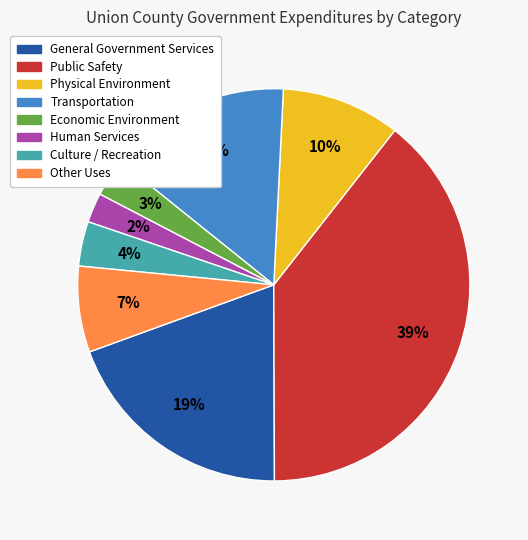

Rank the categories by value from highest to lowest.

Public Safety, General Government Services, Transportation, Physical Environment, Other Uses, Culture / Recreation, Economic Environment, Human Services